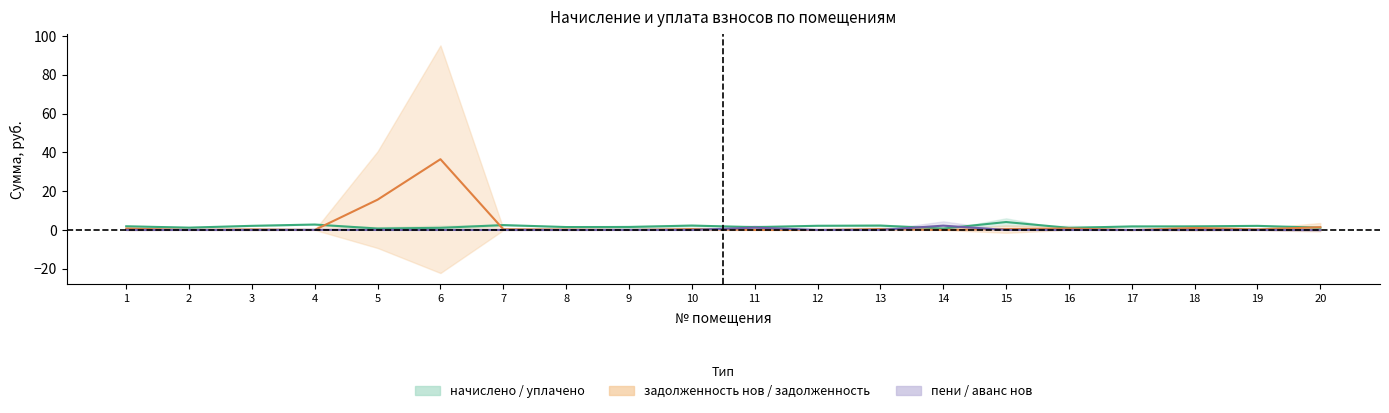

True or false: уплачено пени (col_8) has a value of 0.0 at 16.

True